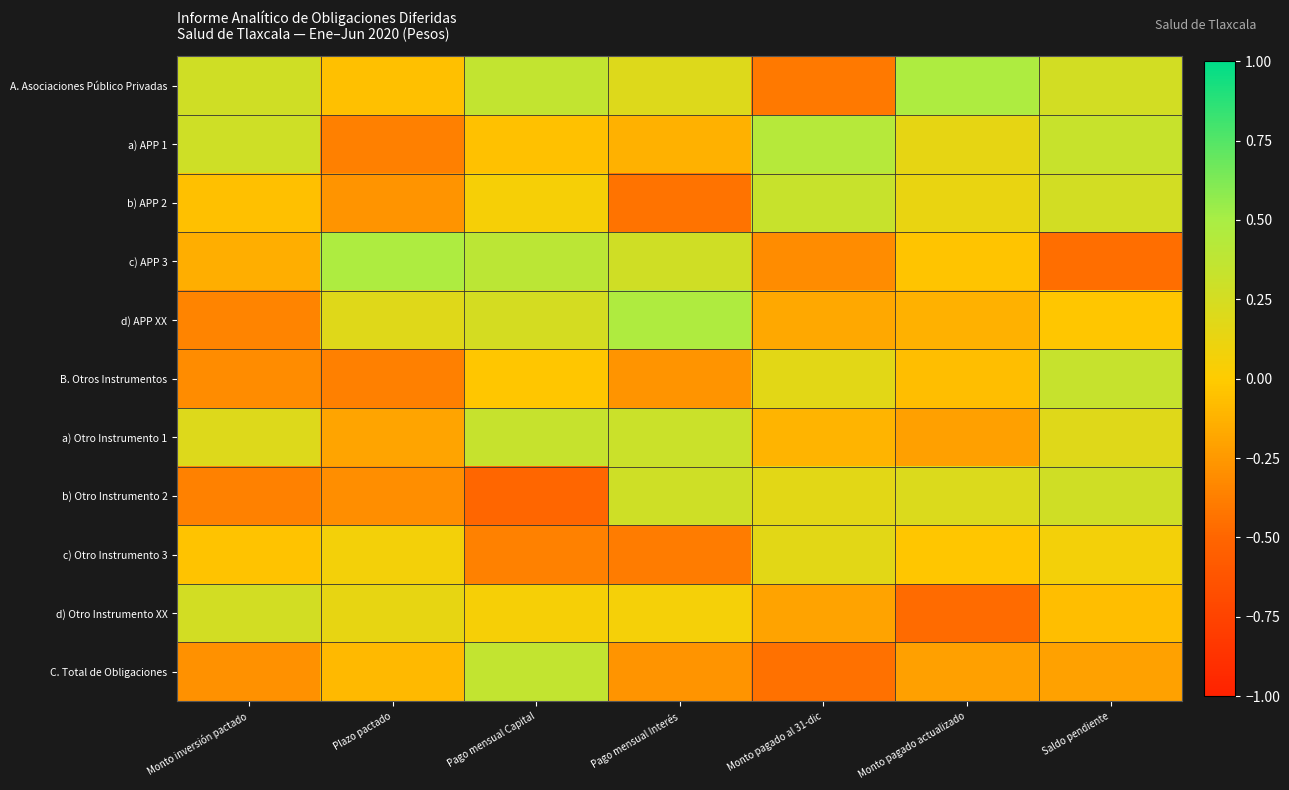

What is the difference between the highest and lowest values at Pago mensual Interés?

0.9